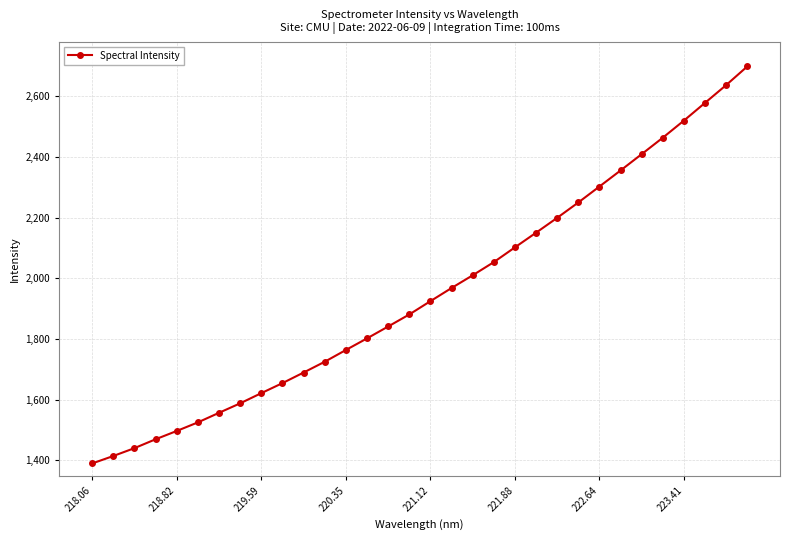

What is the greatest value displayed?

2698.6